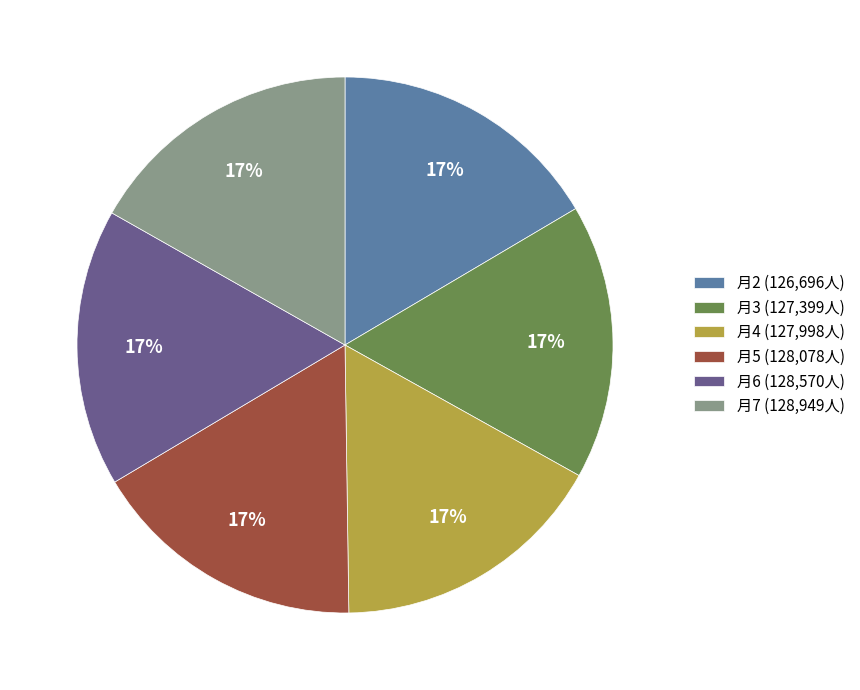

Is there a majority slice in this chart?

No